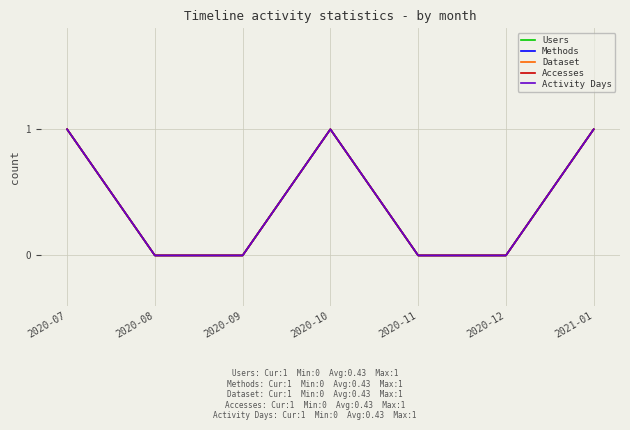

Is this an area chart (filled region under the line)?

No